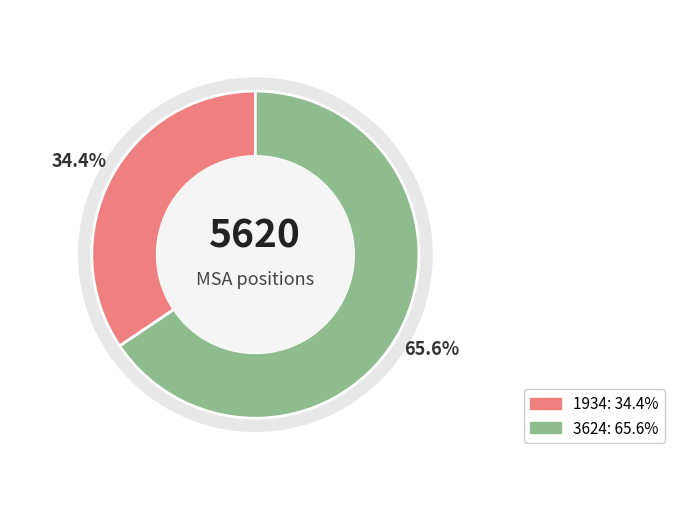

To the nearest percent, what is the combined percentage of 3624 and 1934?

100%